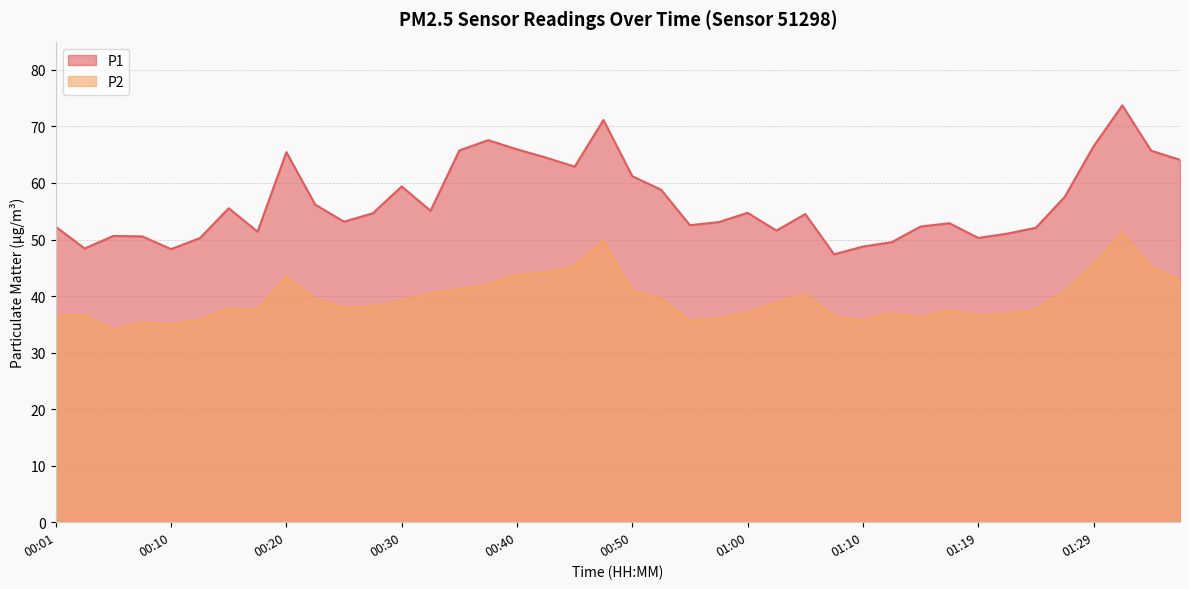

True or false: P2 has a value of 11.6 at 01:00.

False